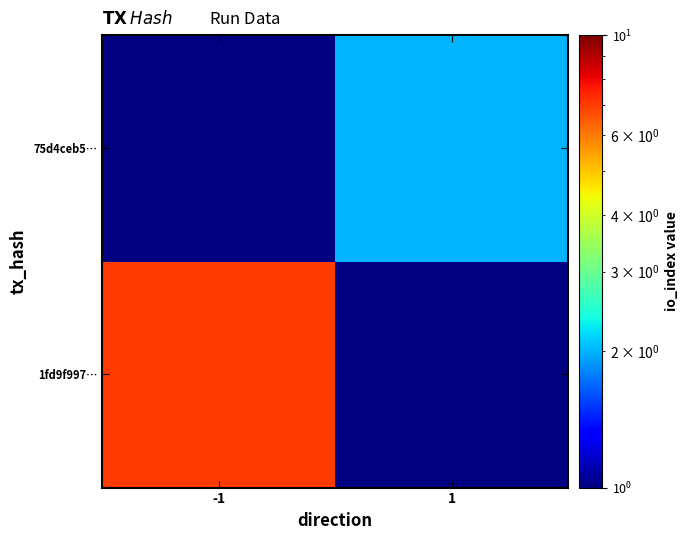

The 1fd9f997… series shows 11.1 at -1. True or false?

False